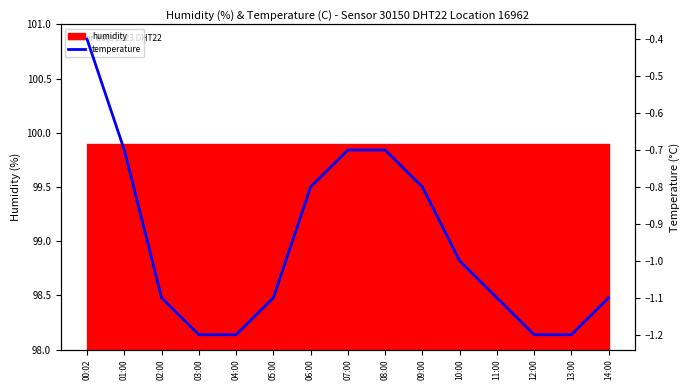

Reading left to right, transcribe all the data shown in this chart.

00:02=-0.4	01:00=-0.7	02:00=-1.1	03:00=-1.2	04:00=-1.2	05:00=-1.1	06:00=-0.8	07:00=-0.7	08:00=-0.7	09:00=-0.8	10:00=-1.0	11:00=-1.1	12:00=-1.2	13:00=-1.2	14:00=-1.1